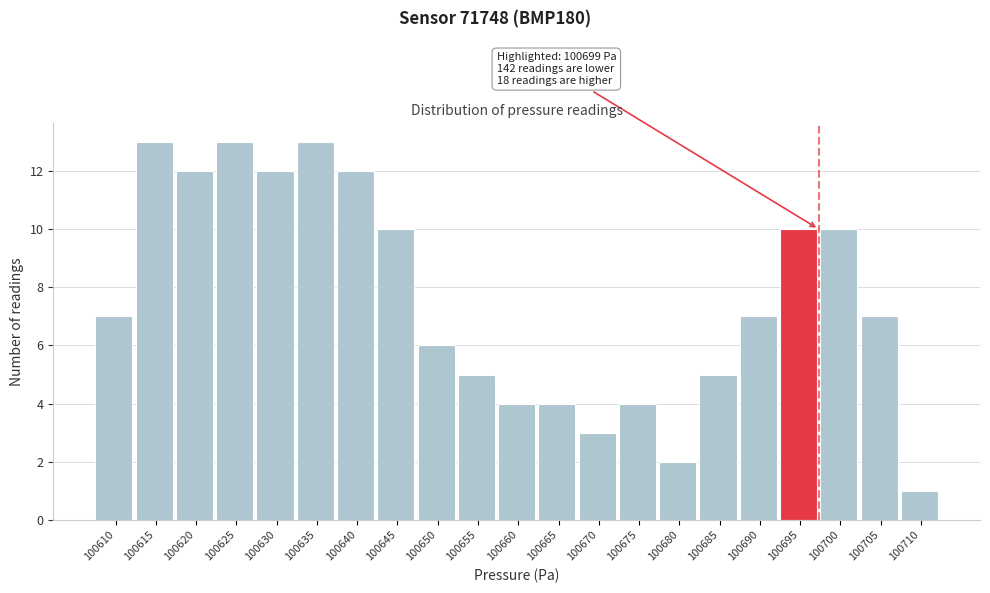

Reading left to right, what are all the values shown in this chart?

7	13	12	13	12	13	12	10	6	5	4	4	3	4	2	5	7	10	10	7	1